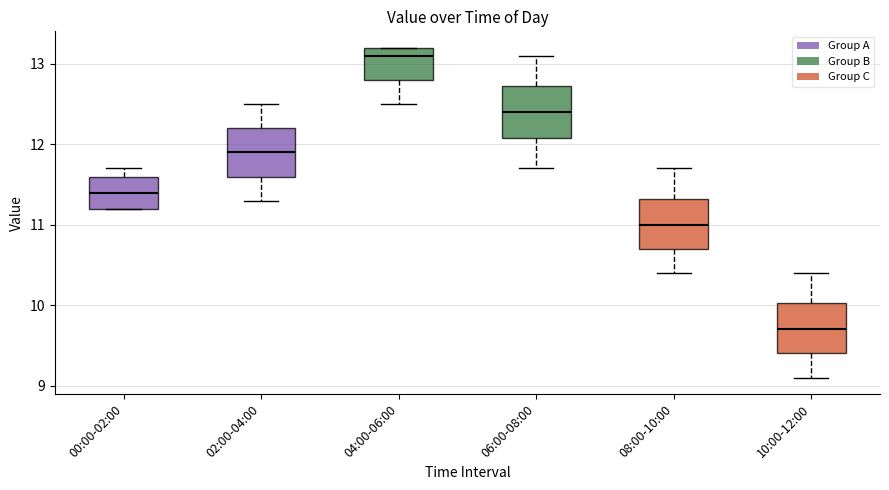

Reading left to right, transcribe this box plot: for each box, give where its median line is, the range the box spans, and where its two whiskers end, as read against the y-axis. The values are not printed on the chart, so give them approximately, as read against the axis.

00:00-02:00: median 11.4, box 11.2 to 11.6, whiskers 11.2 to 11.7
02:00-04:00: median 11.9, box 11.6 to 12.2, whiskers 11.3 to 12.5
04:00-06:00: median 13.1, box 12.8 to 13.2, whiskers 12.5 to 13.2
06:00-08:00: median 12.4, box 12.1 to 12.7, whiskers 11.7 to 13.1
08:00-10:00: median 11.0, box 10.7 to 11.3, whiskers 10.4 to 11.7
10:00-12:00: median 9.7, box 9.4 to 10.0, whiskers 9.1 to 10.4